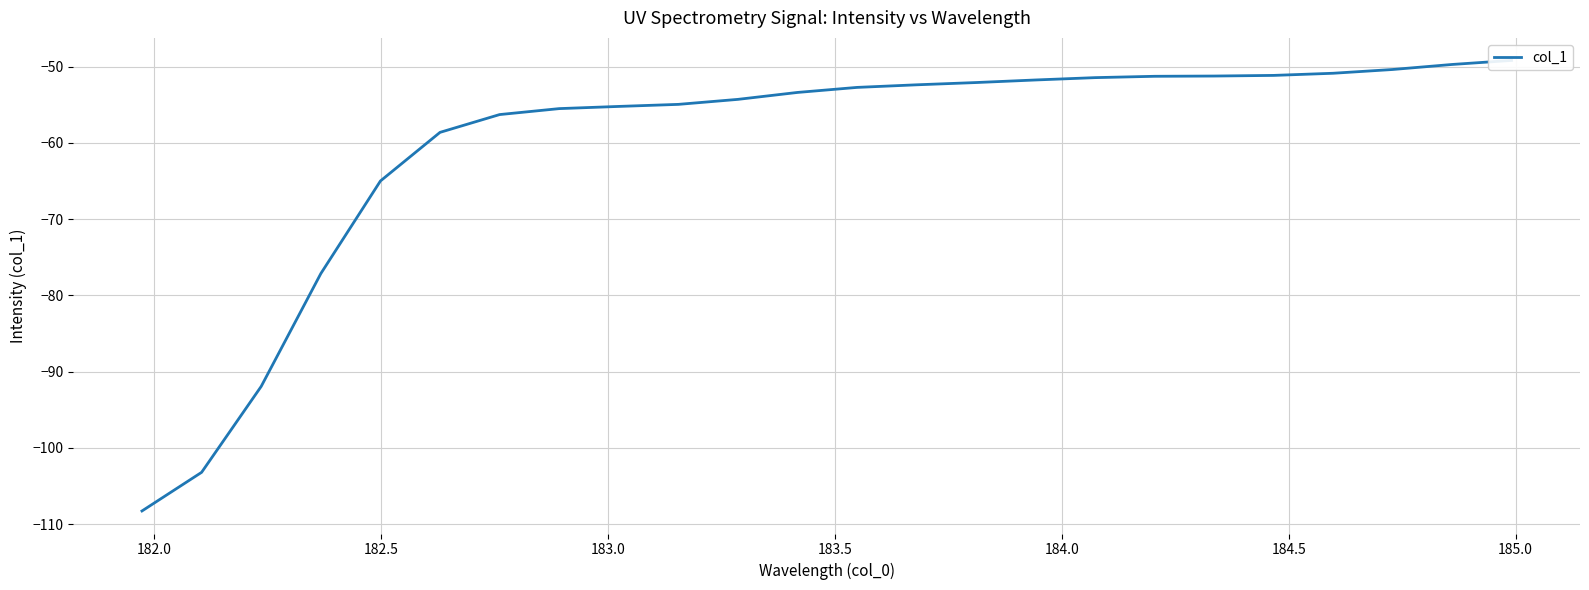

Does the chart have visible grid lines?

Yes